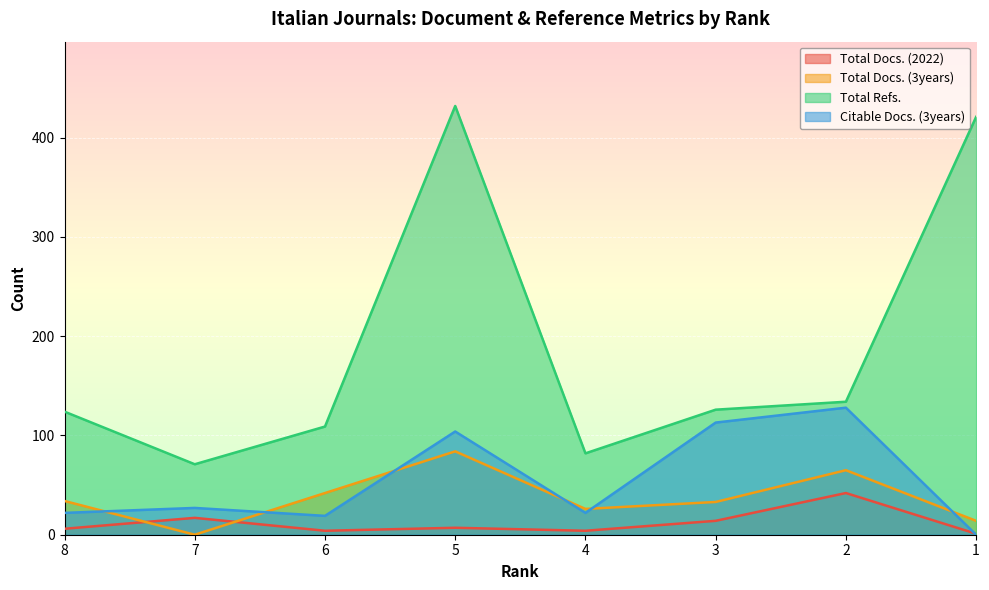

What is the spread (max minus min) of values at 3?

112